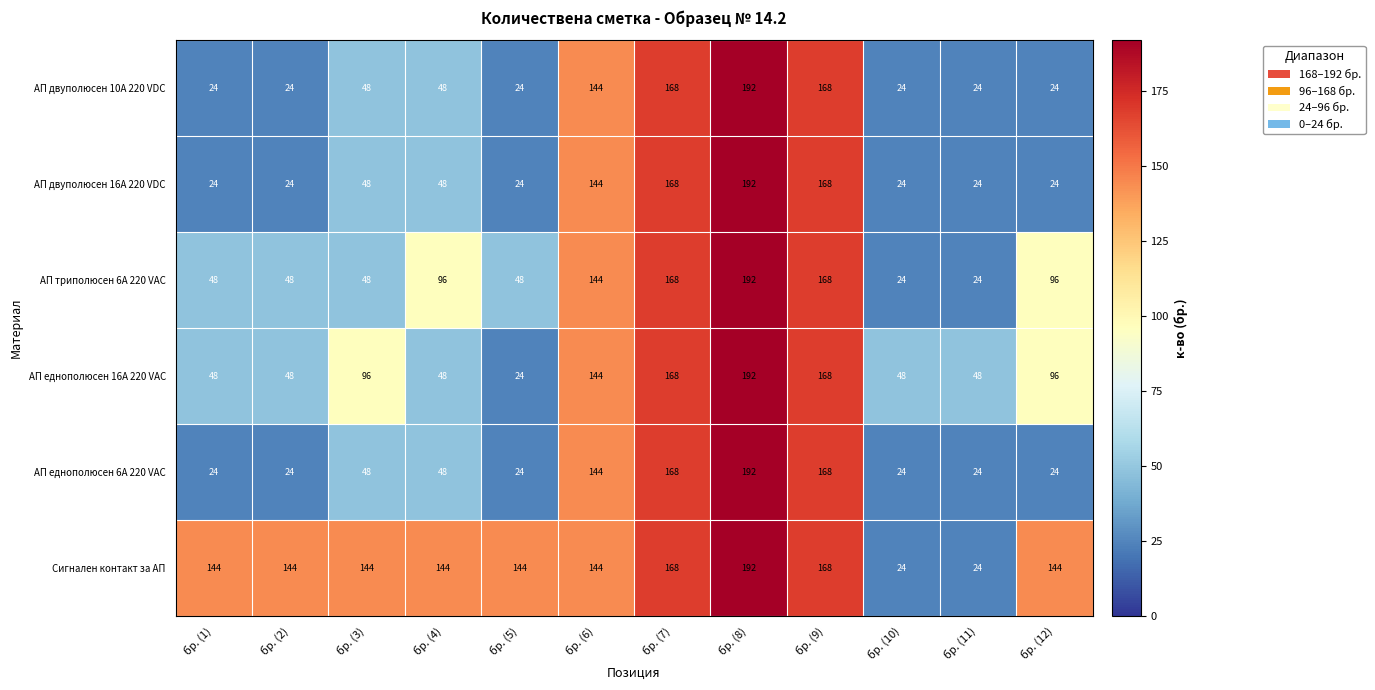

What is the smallest value displayed?

24